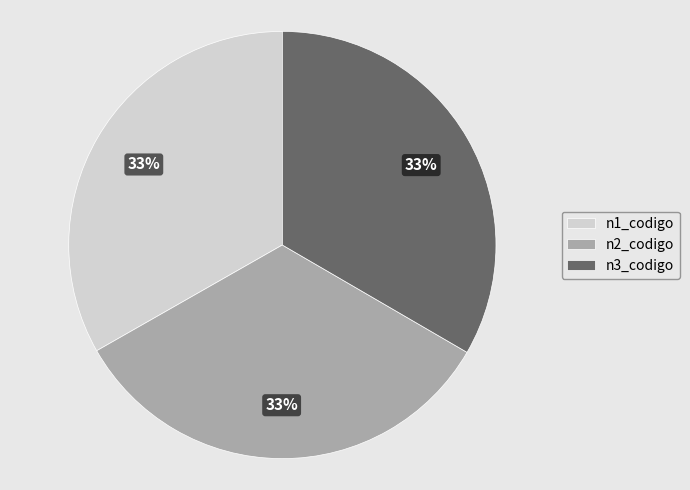

True or false: n1_codigo accounts for 22% of the total.

False